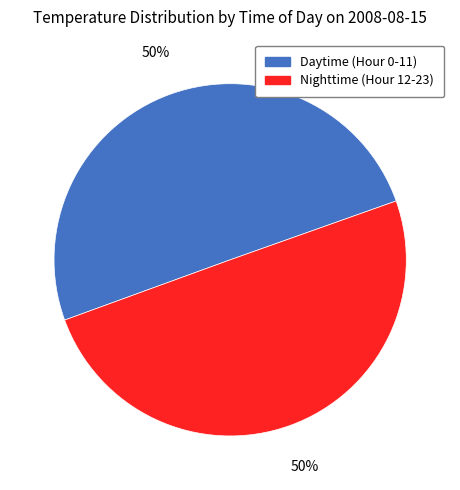

To the nearest percent, what is the combined percentage of Daytime (Hour 0-11) and Nighttime (Hour 12-23)?

100%